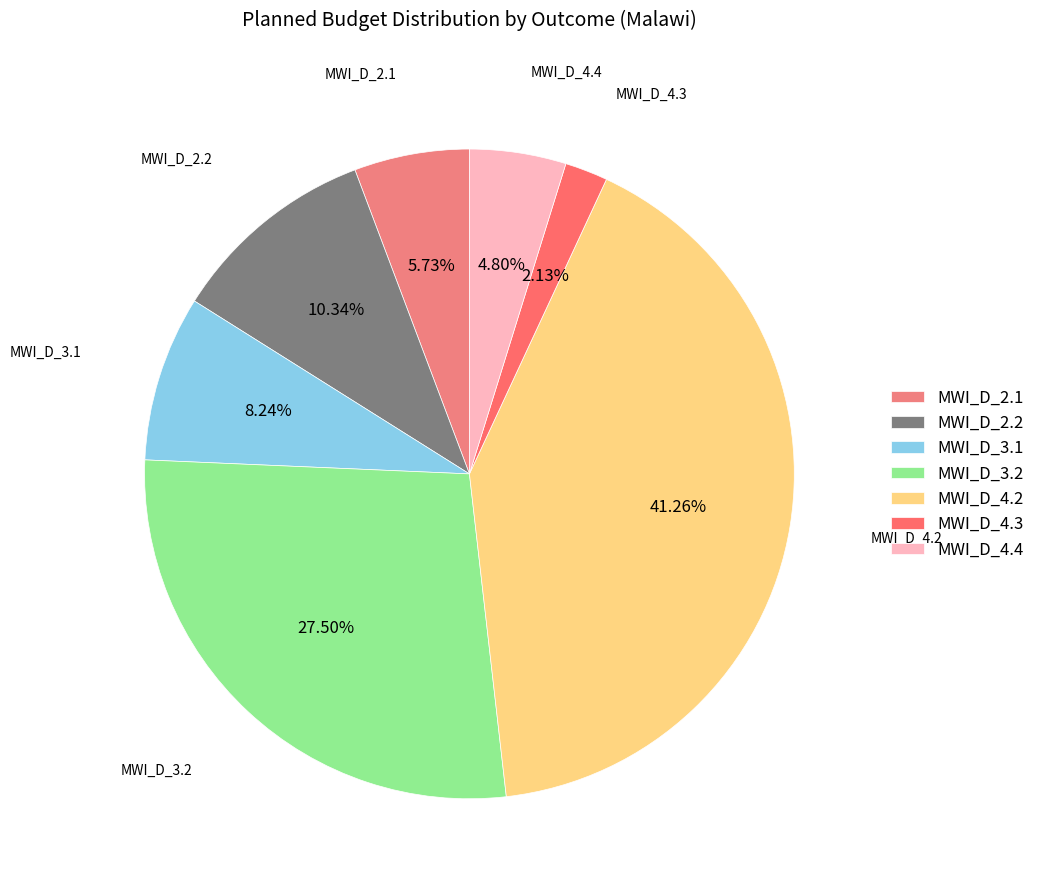

Is there a majority slice in this chart?

No